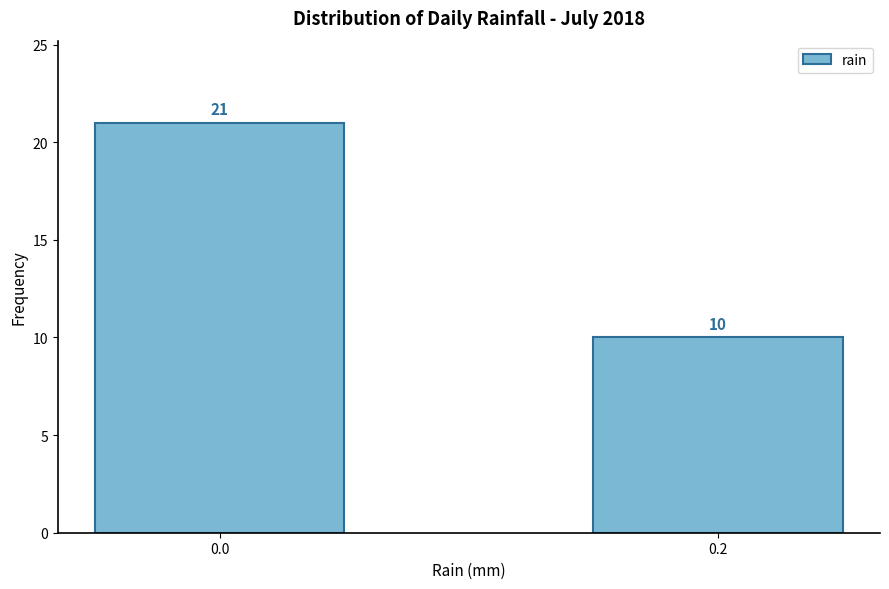

Reading left to right, list all the values displayed in this chart.

0.0=21	0.2=10